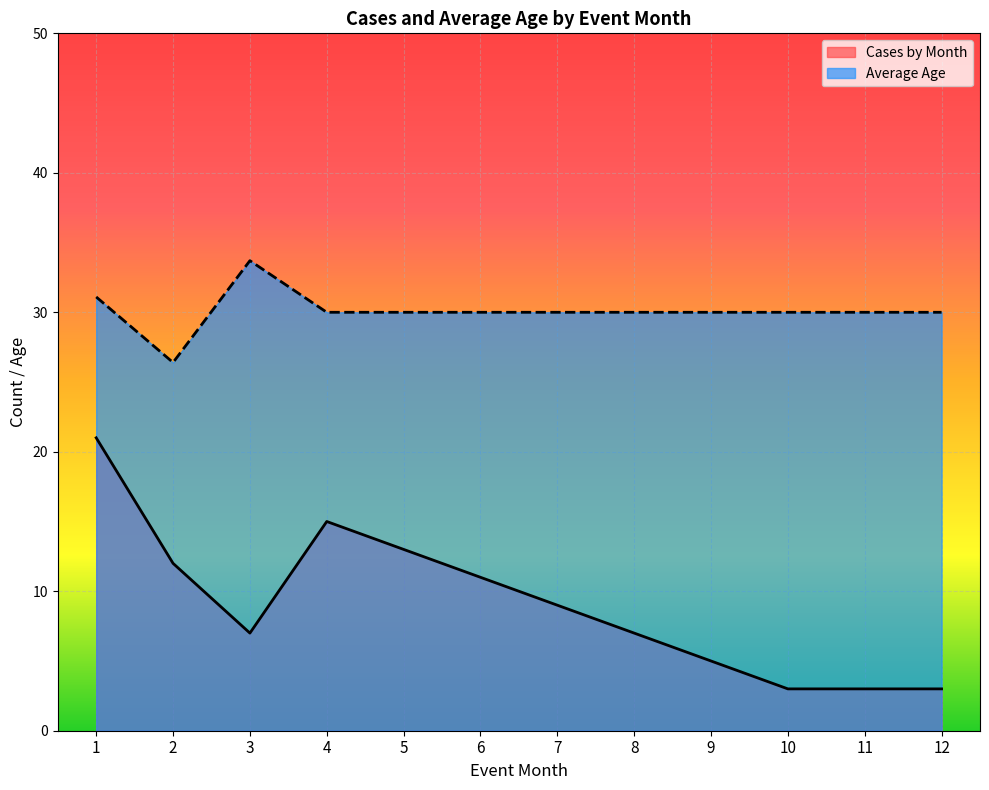

How many lines are shown in the chart?

2